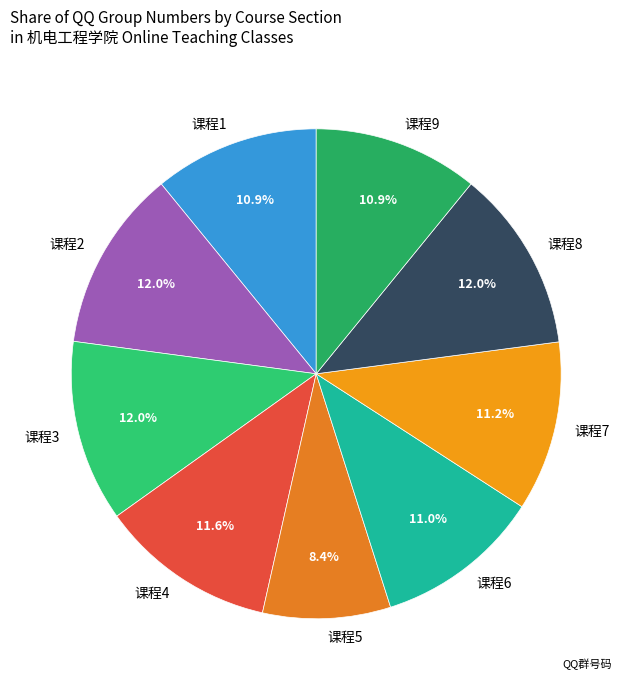

To the nearest percent, what is the average slice percentage?

11%